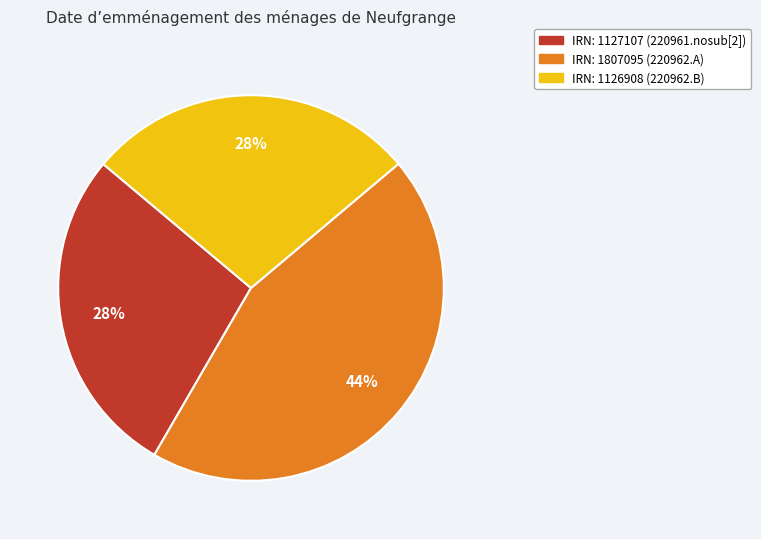

To the nearest percent, what is the average slice percentage?

33%